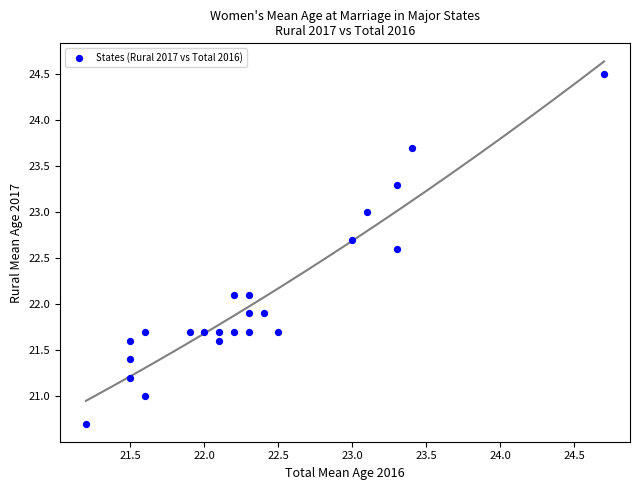

What is the range of X values (max minus min)?

3.5